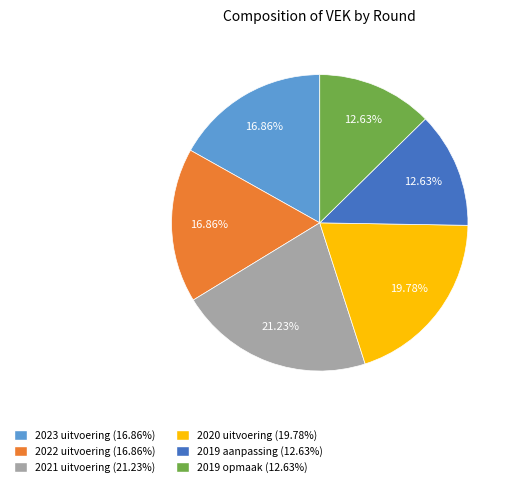

To the nearest percent, what is the difference between the largest and smallest slice percentages?

9%